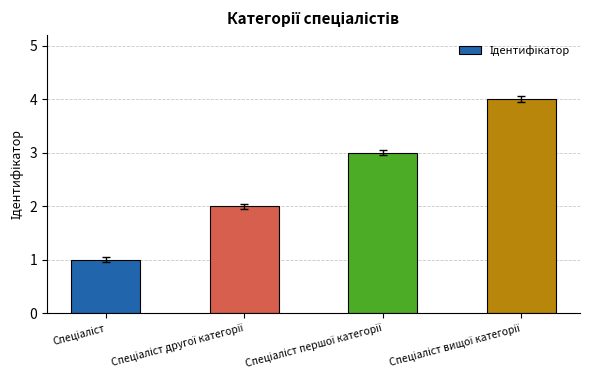

What is the difference between the maximum and minimum values?

3